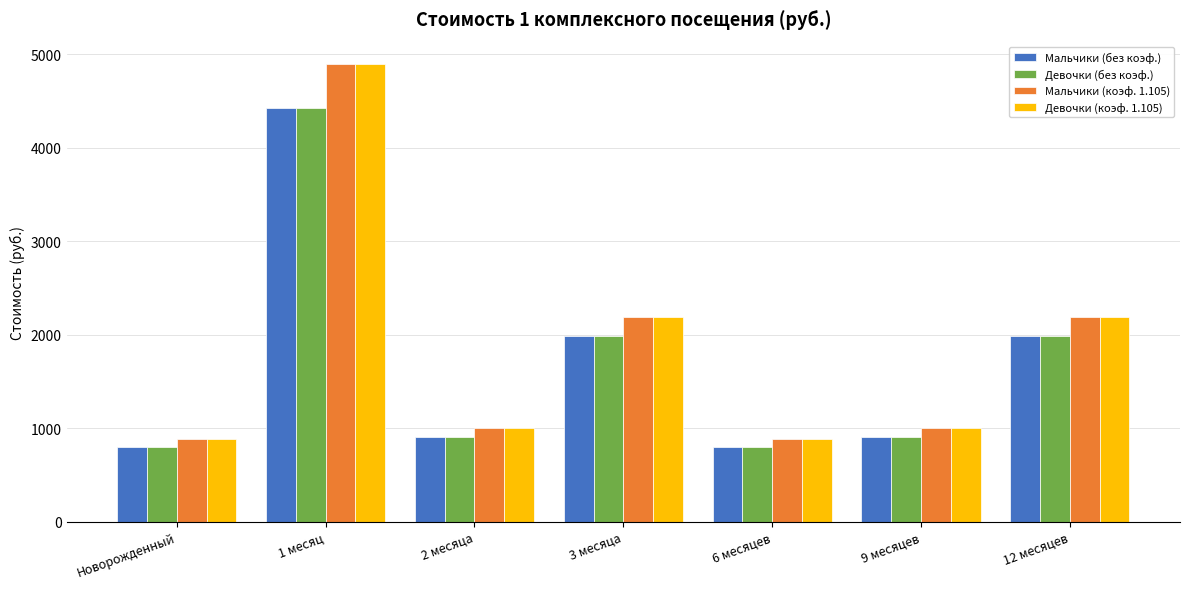

What is the label of the 3rd bar from the right?

6 месяцев